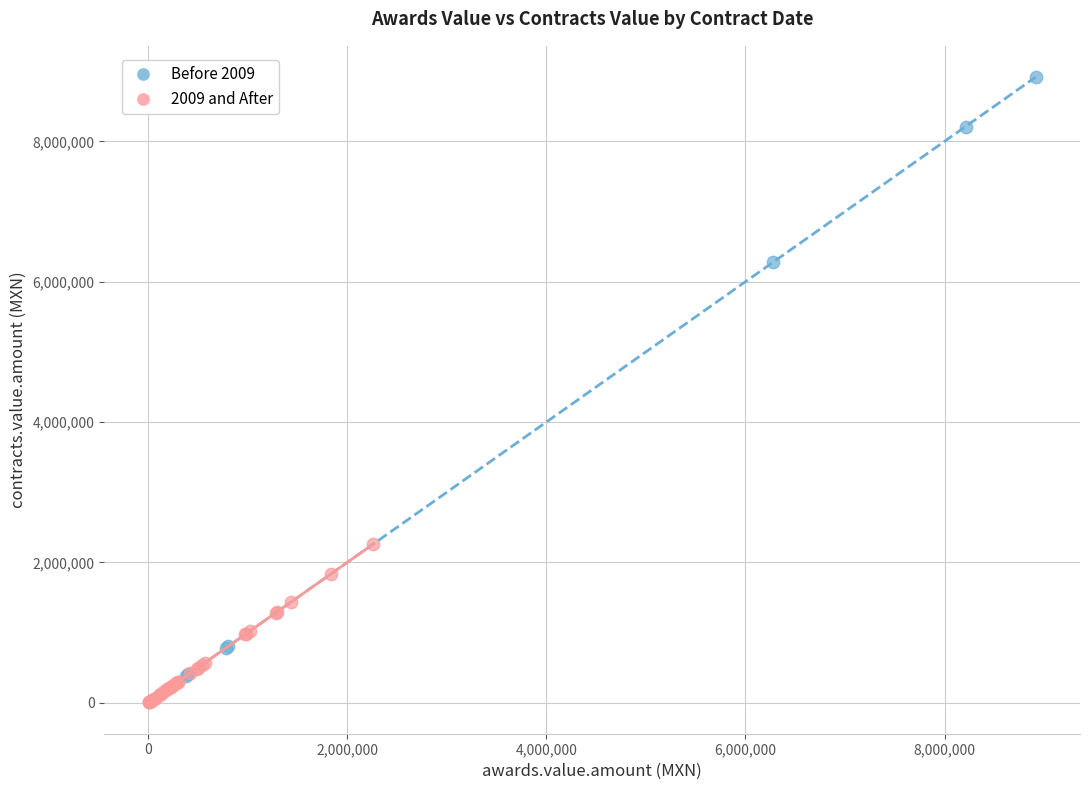

Which series has the largest Y range (max minus min)?

Before 2009